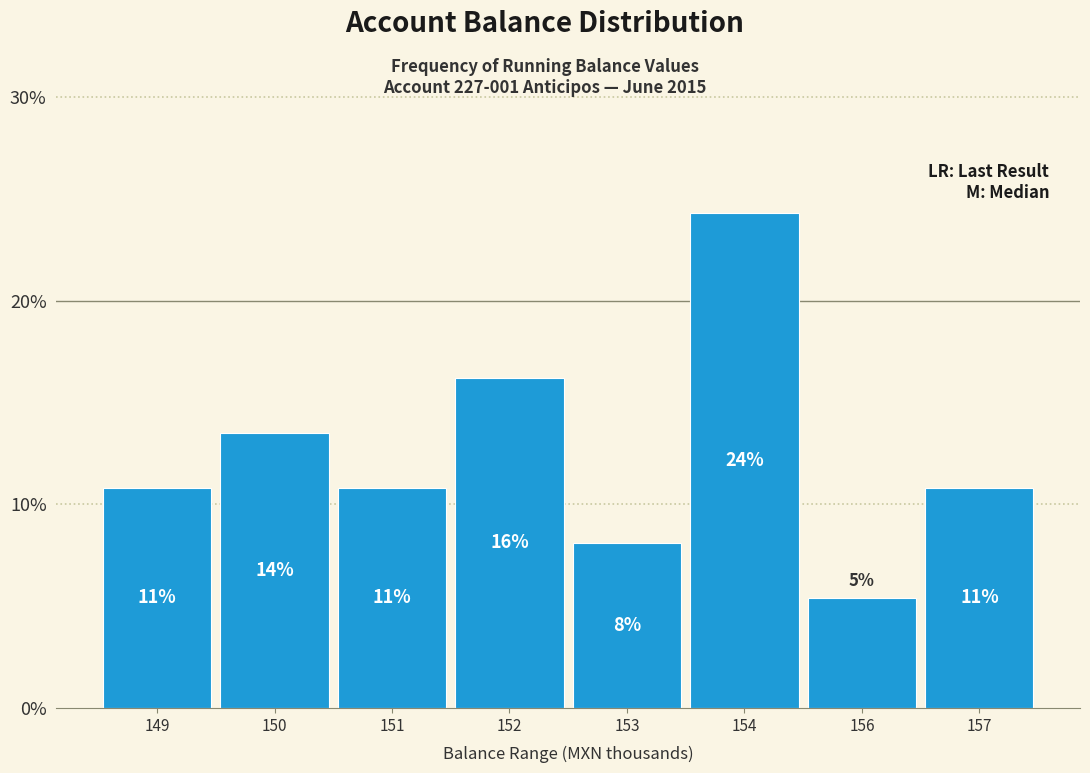

How many bars are there in total?

8